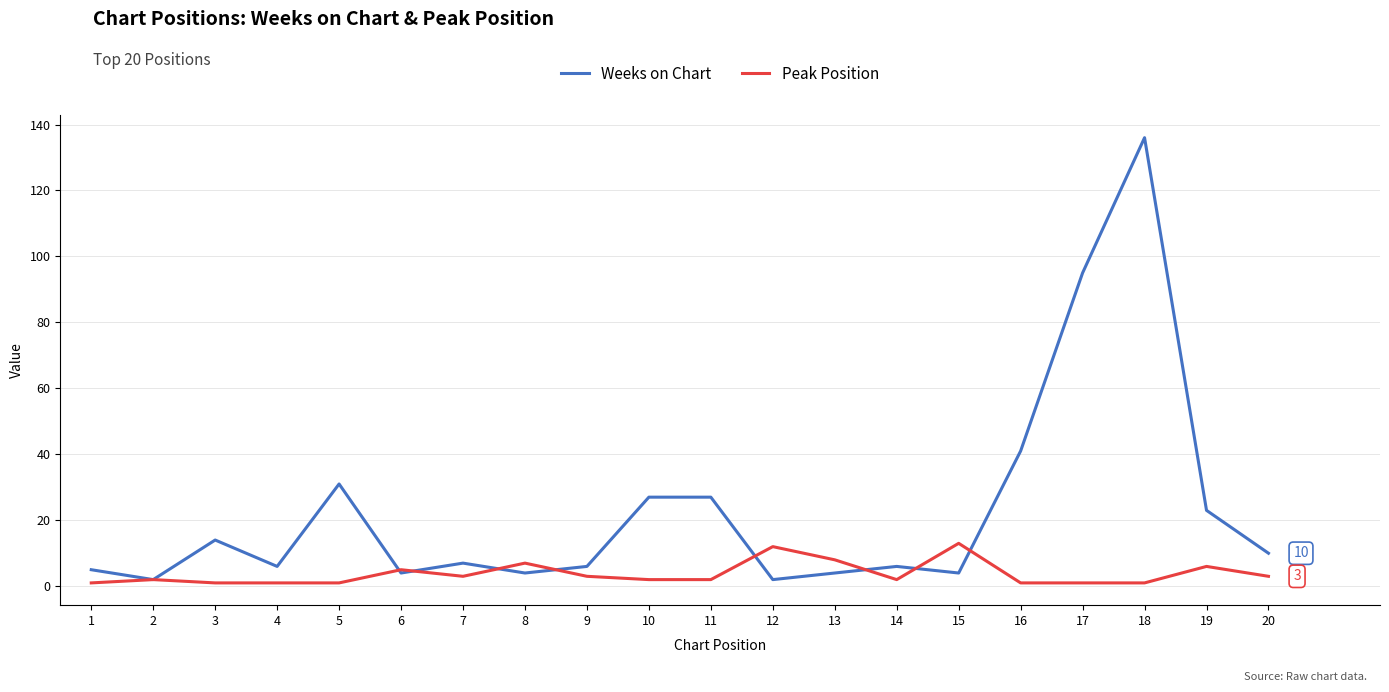

True or false: Weeks on Chart has more than 0 interior local peaks.

True